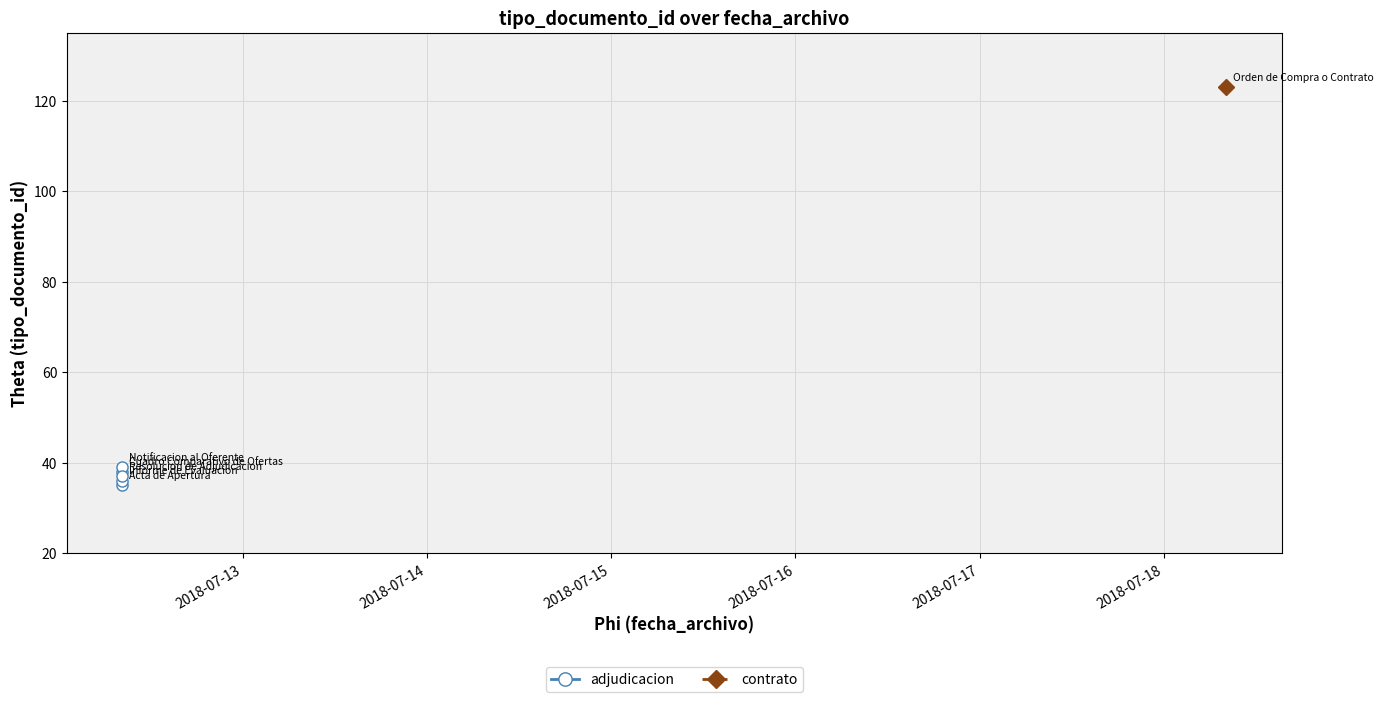

The value at 2018-07-17 is 64. True or false?

False